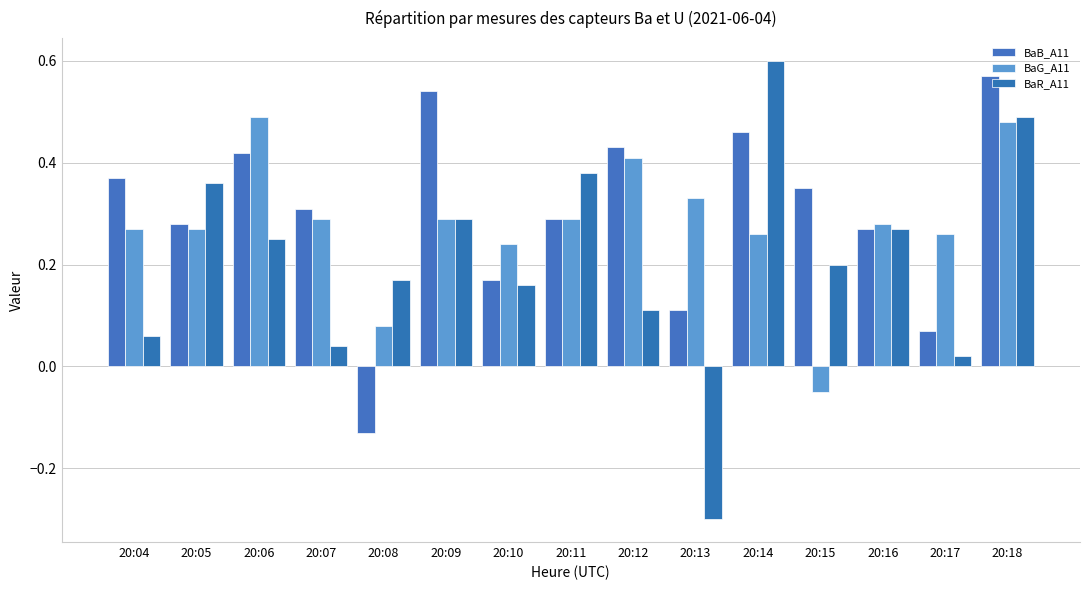

What is the value of the BaB_A11 bar at the 9th from the left?

0.4